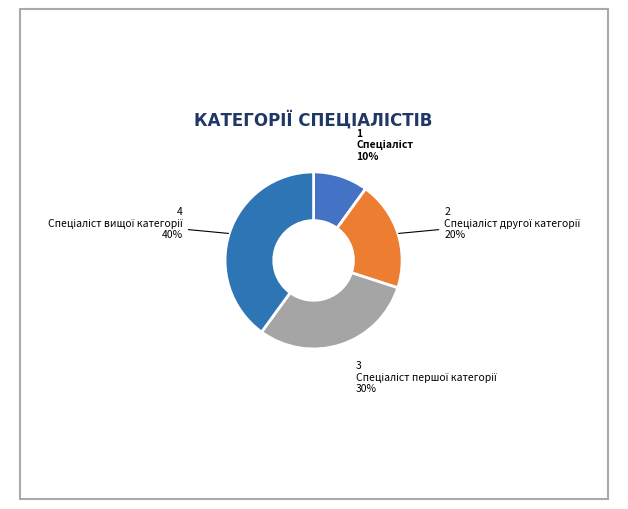

Count the number of slices in the pie.

4